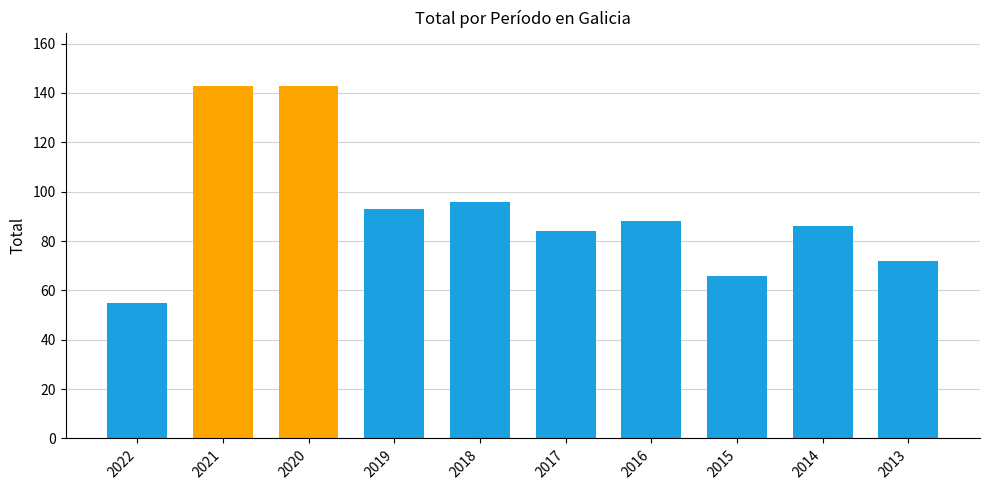

Reading left to right, transcribe all the data shown in this chart.

2022=55	2021=143	2020=143	2019=93	2018=96	2017=84	2016=88	2015=66	2014=86	2013=72